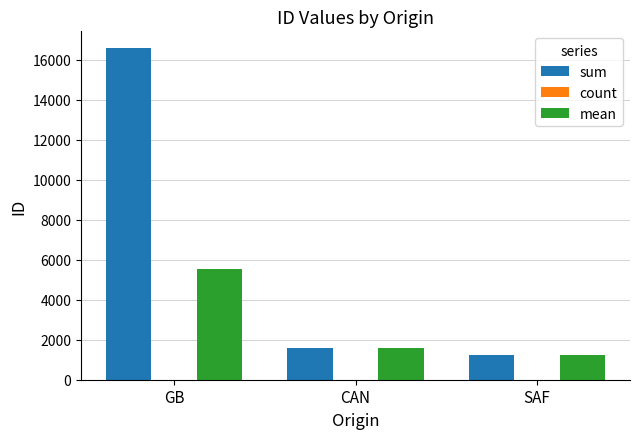

Which series changed the most between GB and SAF?

sum